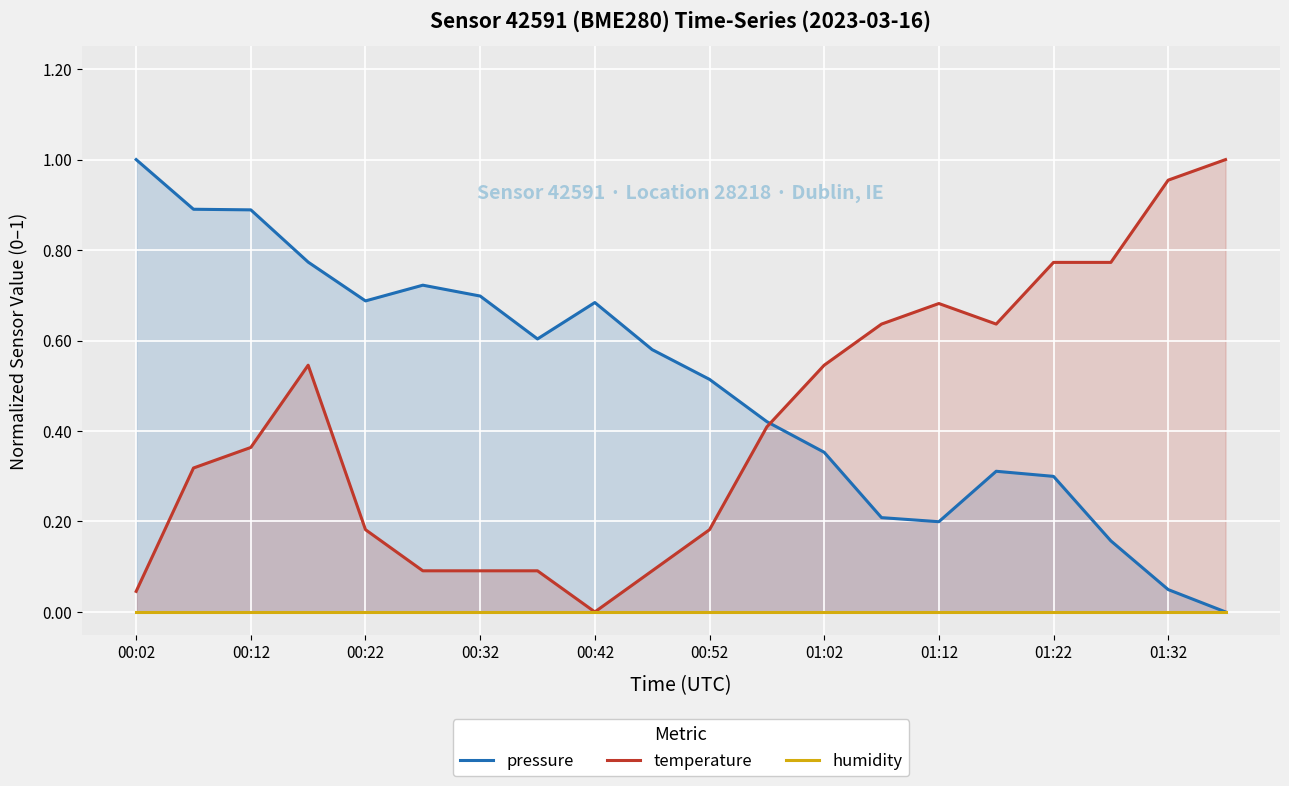

True or false: pressure and humidity cross at least once.

False